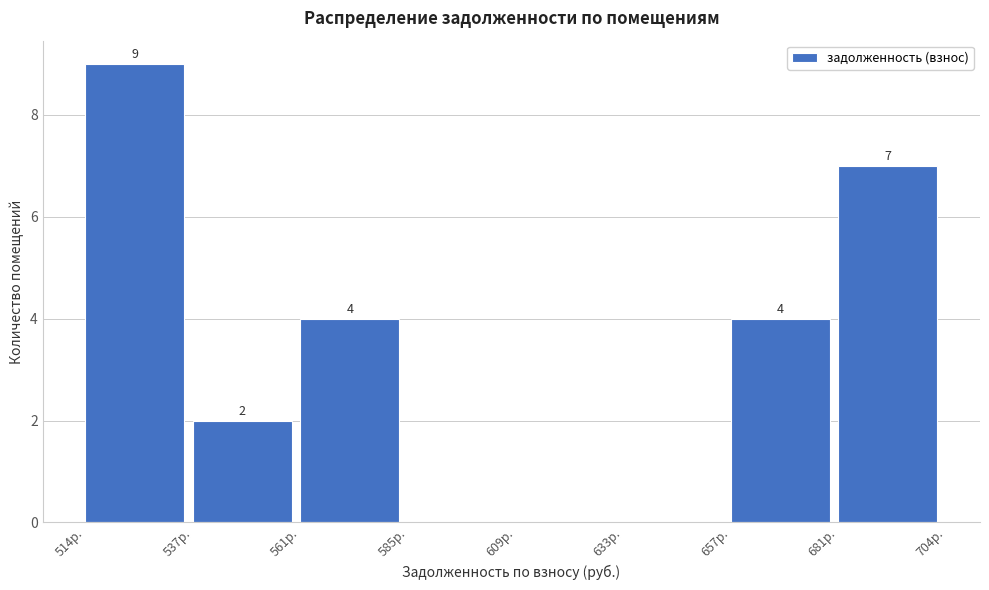

Over which range of the x-axis is the bar tallest?

515 to 540